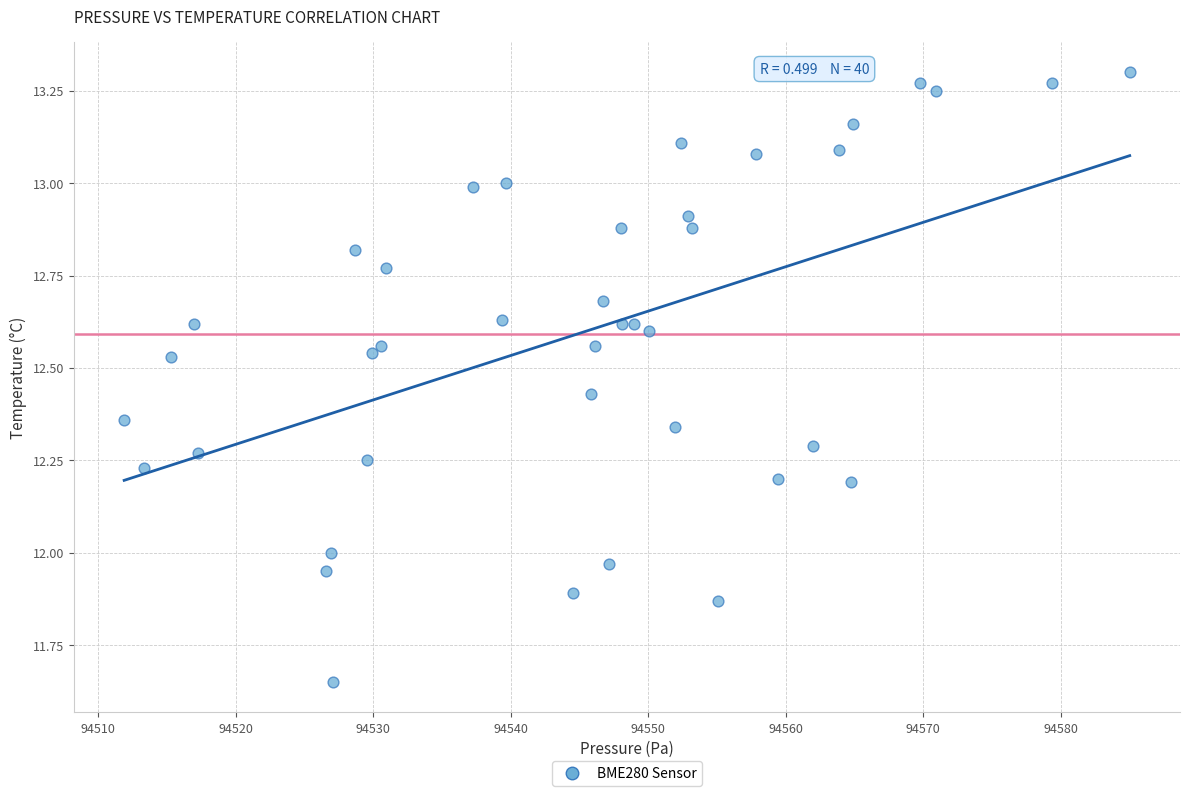

What is the range of X values (max minus min)?

73.1